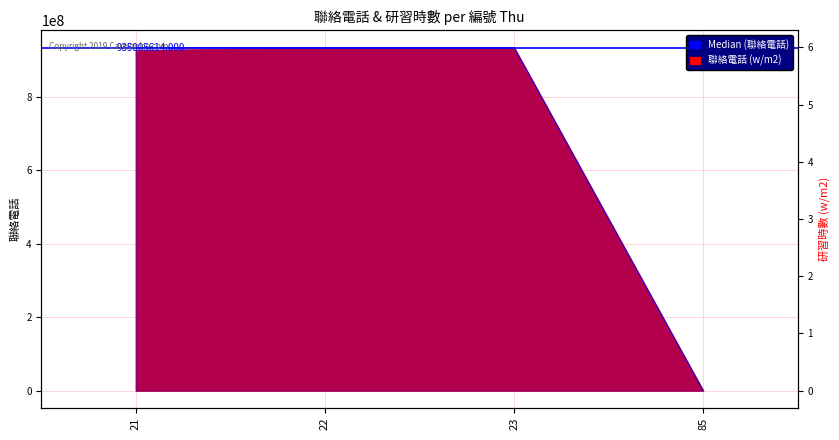

True or false: 研習時數 has a value of 10 at 22.

False